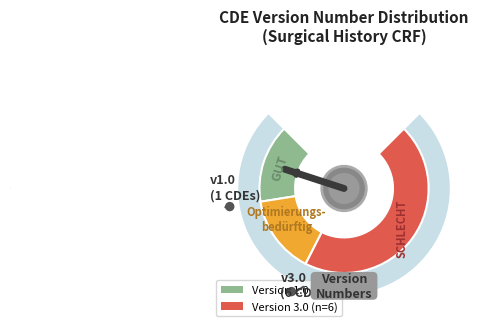

Does Version 3.0 (n=6) represent more than half of the total?

Yes